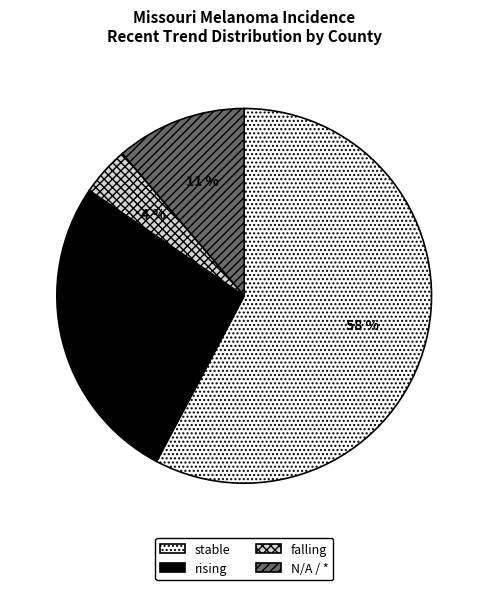

Is there a majority slice in this chart?

Yes